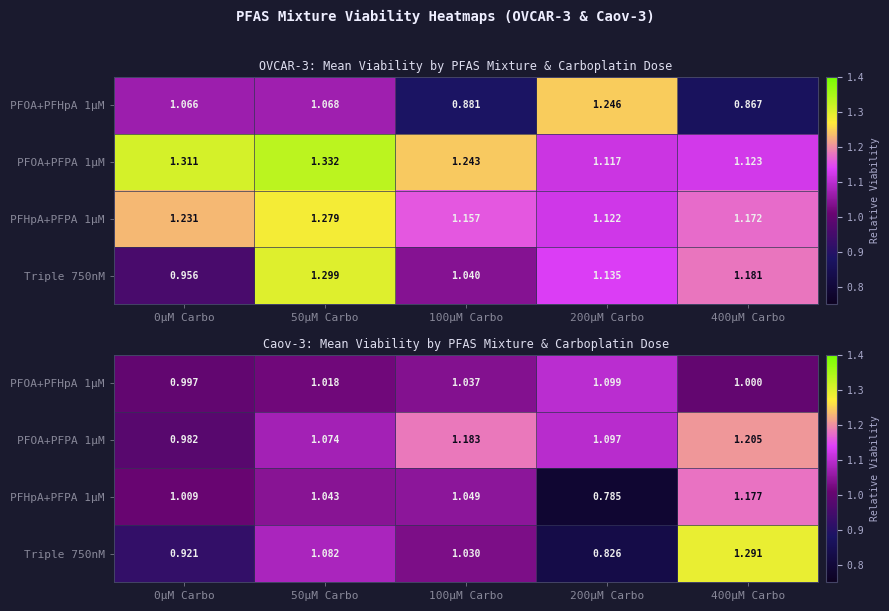

At which category does the chart reach its minimum across all series?

200μM Carbo